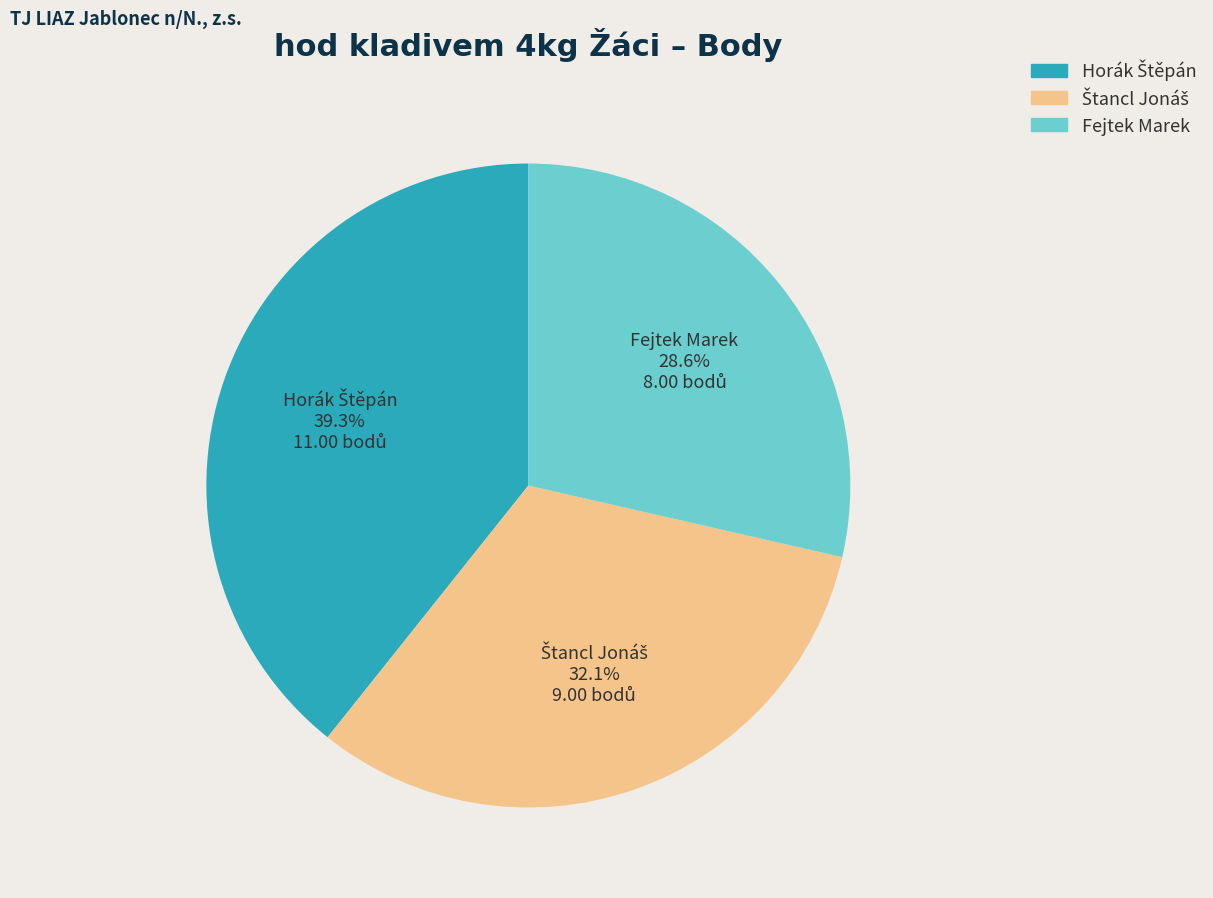

What is the smallest slice in the pie chart?

Fejtek Marek